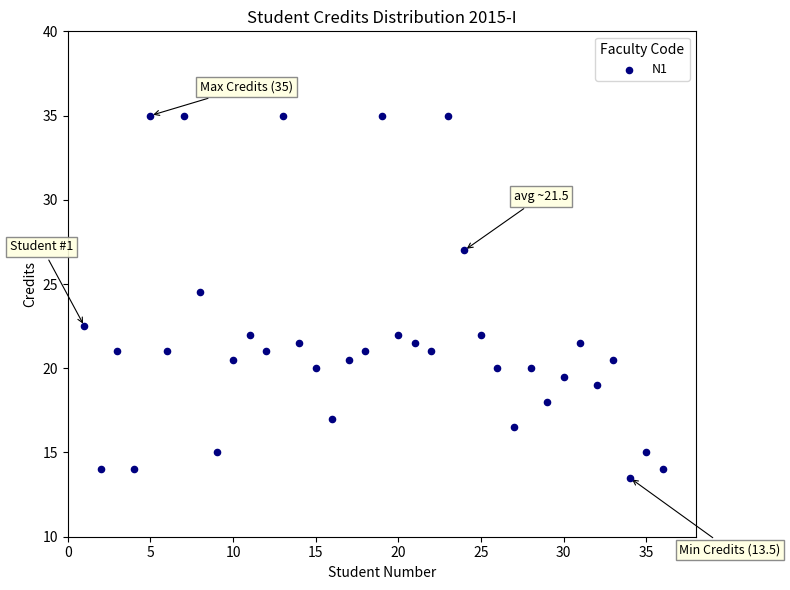

What Y value in the scatter plot is closest to 24?

24.5